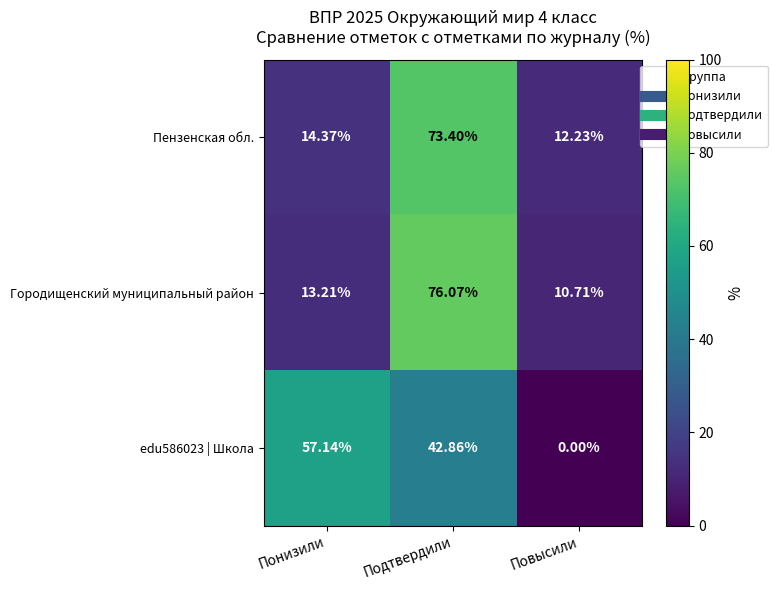

Is the value of Пензенская обл. at Понизили greater than the value of Городищенский муниципальный район at Понизили?

Yes